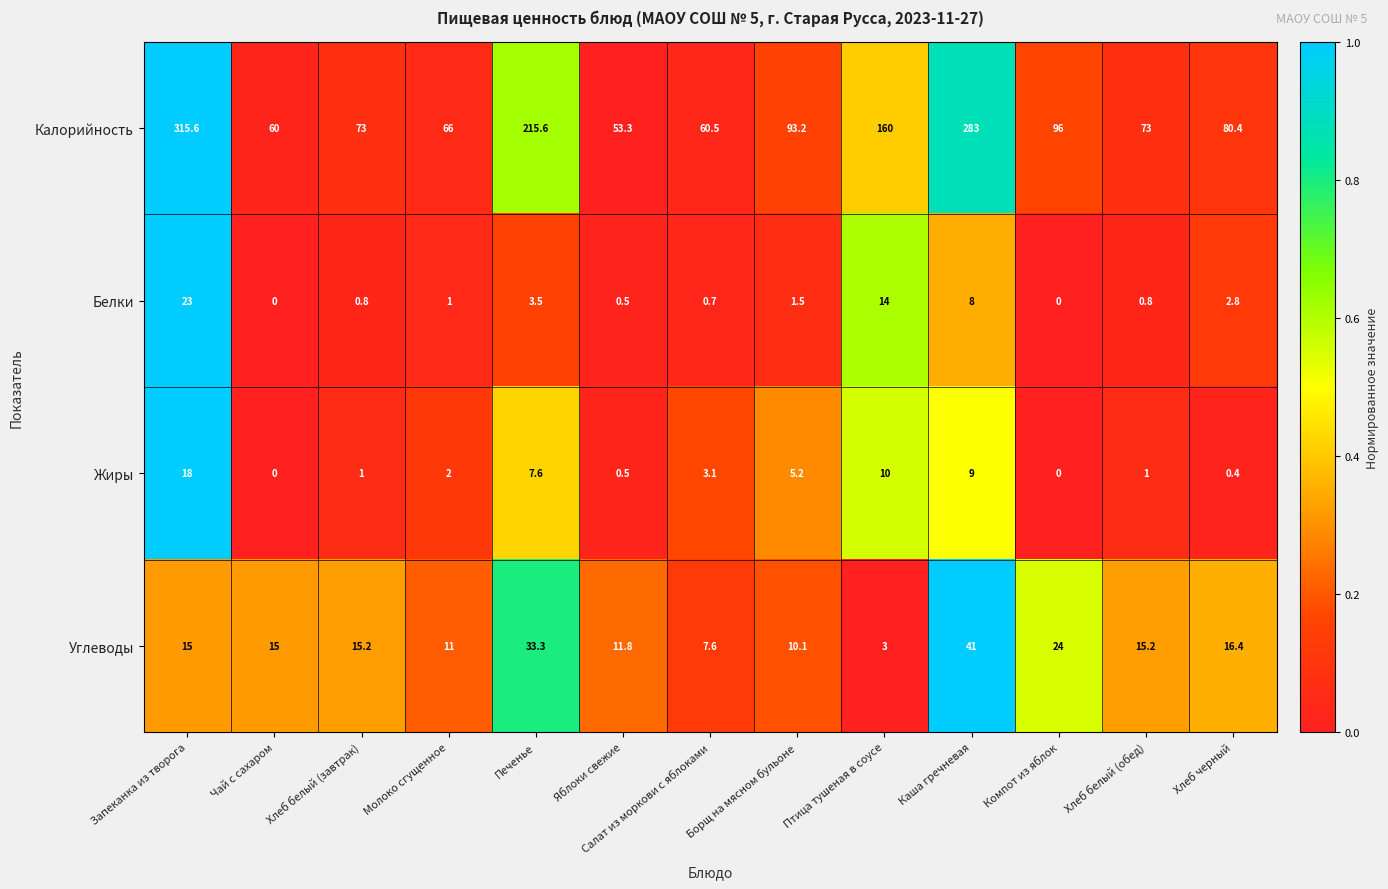

The Жиры series shows 1.0 at Хлеб белый (завтрак). True or false?

True